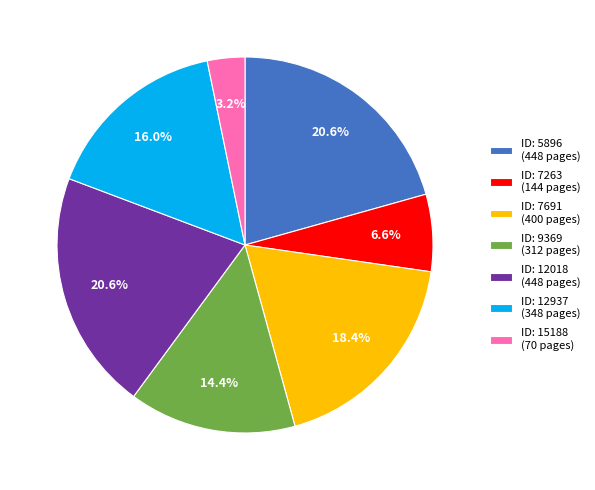

Does ID: 7263 (144 pages) represent more than half of the total?

No